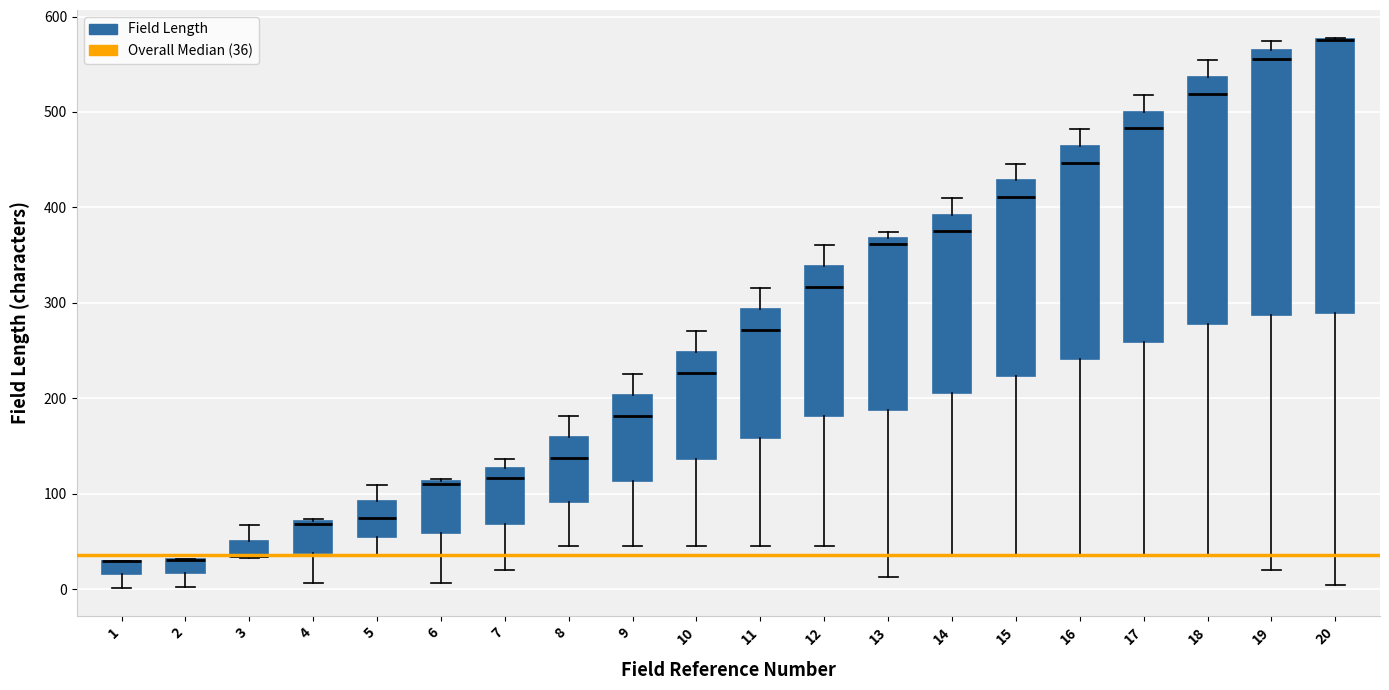

Comparing the boxes themselves (not the whiskers), which one is the tallest?

20